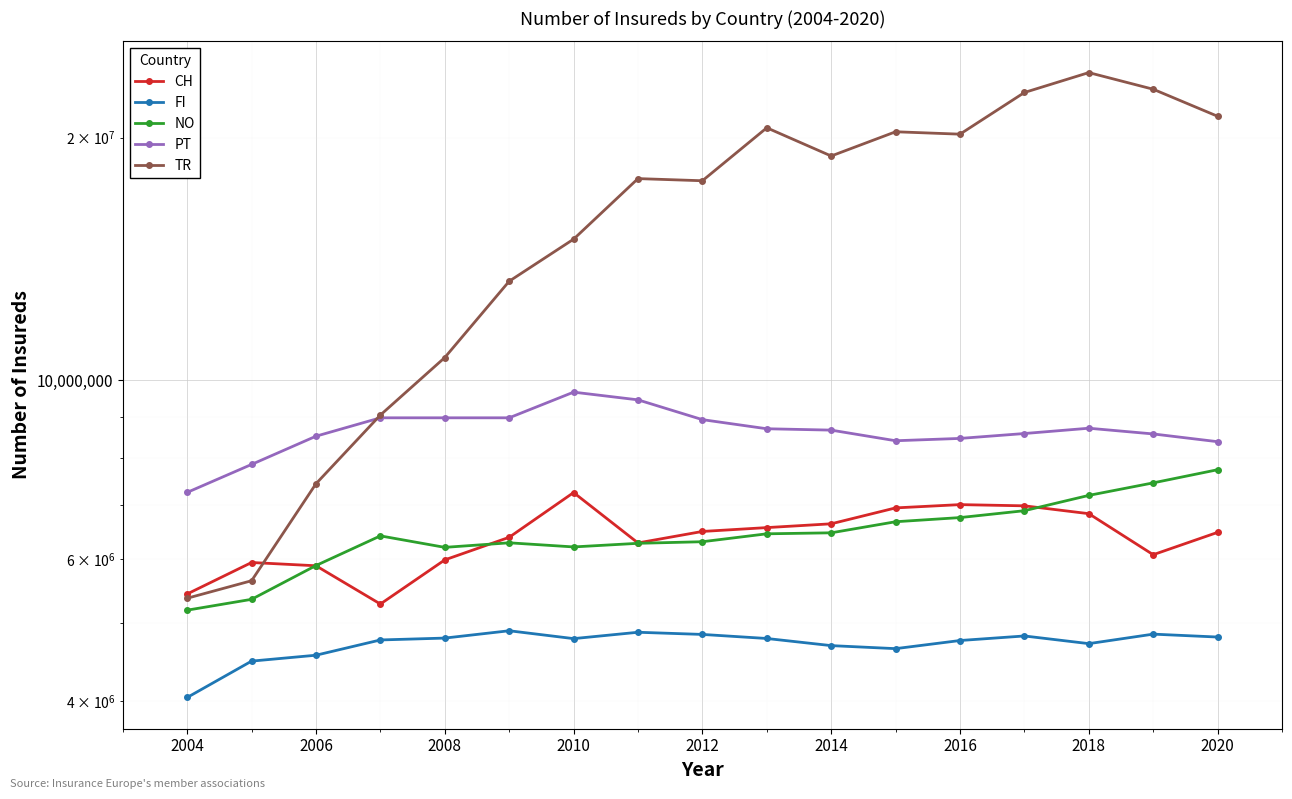

Reading left to right, extract all data points from this chart.

CH: 5431587	5942179	5887099	5277638	5986751	6385802	7255901	6283658	6493297	6564980	6636663	6944955	7010243	6986130	6831423	6076107	6476231
FI: 4041635	4483892	4560021	4763181	4788681	4889934	4781344	4868932	4838979	4783130	4686766	4646462	4755571	4817779	4713351	4843008	4803000
NO: 5185951	5349183	5890942	6411674	6204839	6286037	6212439	6276897	6305508	6449671	6467899	6675817	6755547	6889678	7197366	7459439	7744815
PT: 7259178	7862802	8522827	8982379	8982379	8982379	9665609	9455129	8935600	8706028	8672198	8413135	8469083	8588252	8719290	8578110	8390412
TR: 5365788	5640967	7440946	9053554	10669549	13266971	14960475	17785233	17676521	20562591	18970917	20330119	20191490	22742761	24072581	22956012	21250257